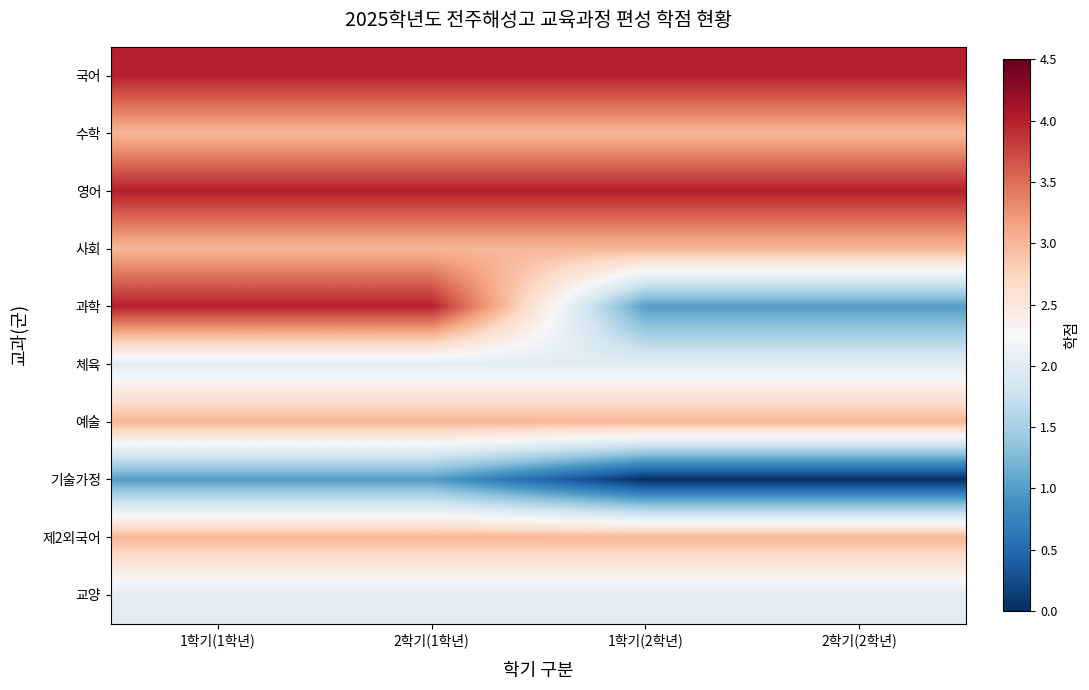

Reading left to right, extract all data points from this chart.

국어: 1학기(1학년)=4	2학기(1학년)=4	1학기(2학년)=4	2학기(2학년)=4
수학: 1학기(1학년)=3	2학기(1학년)=3	1학기(2학년)=3	2학기(2학년)=3
영어: 1학기(1학년)=4	2학기(1학년)=4	1학기(2학년)=4	2학기(2학년)=4
사회: 1학기(1학년)=3	2학기(1학년)=3	1학기(2학년)=3	2학기(2학년)=3
과학: 1학기(1학년)=4	2학기(1학년)=4	1학기(2학년)=1	2학기(2학년)=1
체육: 1학기(1학년)=2	2학기(1학년)=2	1학기(2학년)=2	2학기(2학년)=2
예술: 1학기(1학년)=3	2학기(1학년)=3	1학기(2학년)=3	2학기(2학년)=3
기술가정: 1학기(1학년)=1	2학기(1학년)=1	1학기(2학년)=0	2학기(2학년)=0
제2외국어: 1학기(1학년)=3	2학기(1학년)=3	1학기(2학년)=3	2학기(2학년)=3
교양: 1학기(1학년)=2	2학기(1학년)=2	1학기(2학년)=2	2학기(2학년)=2